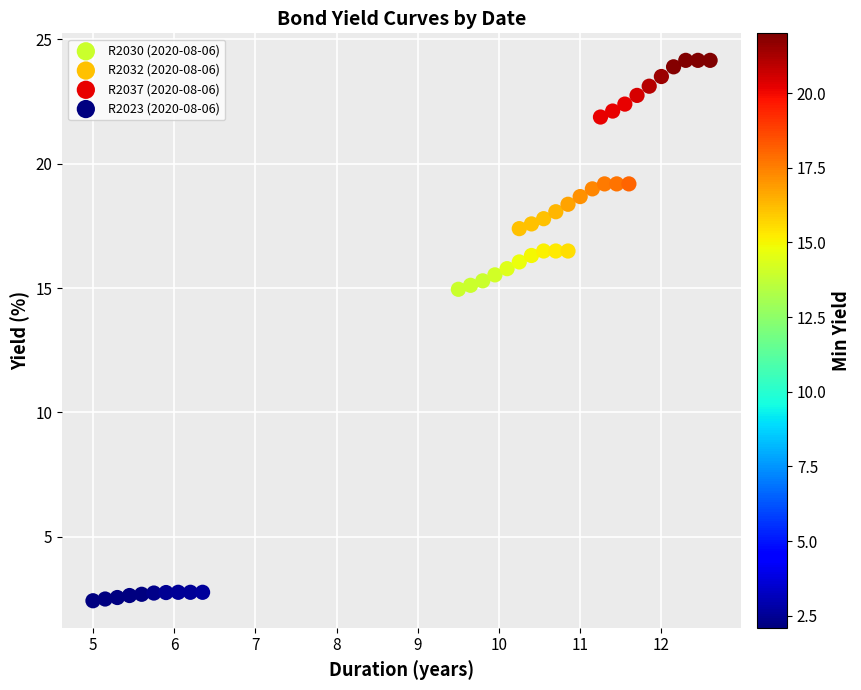

Which series reaches the maximum Y coordinate?

R2037 (2020-08-06)